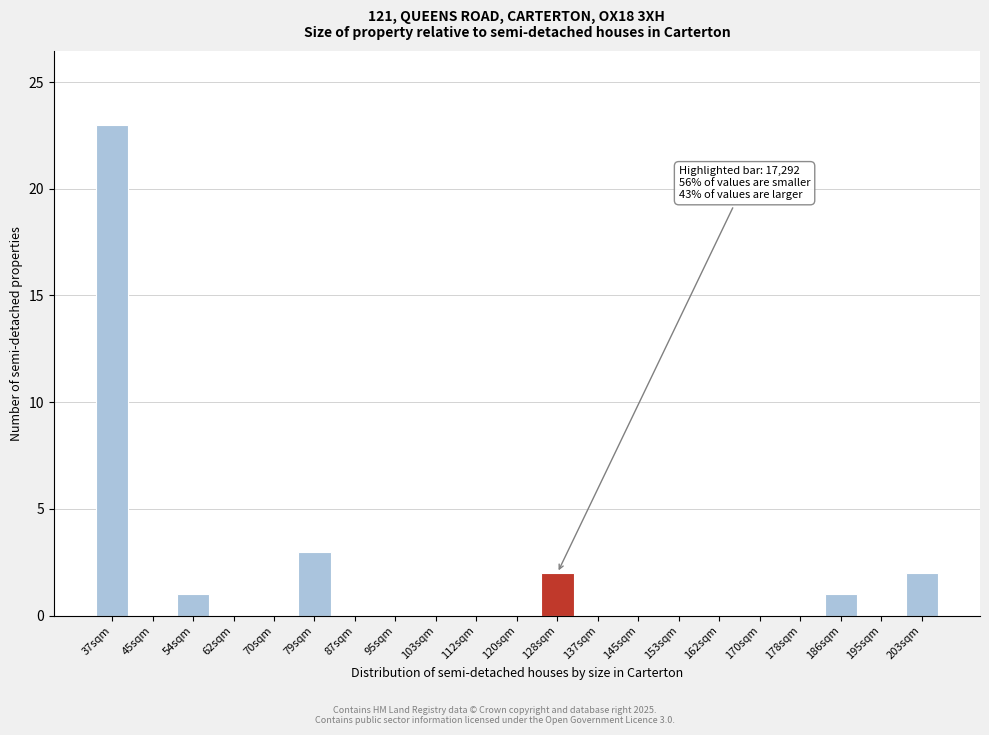

Reading left to right, what are all the values shown in this chart?

37sqm=23	45sqm=0	54sqm=1	62sqm=0	70sqm=0	79sqm=3	87sqm=0	95sqm=0	103sqm=0	112sqm=0	120sqm=0	128sqm=2	137sqm=0	145sqm=0	153sqm=0	162sqm=0	170sqm=0	178sqm=0	186sqm=1	195sqm=0	203sqm=2